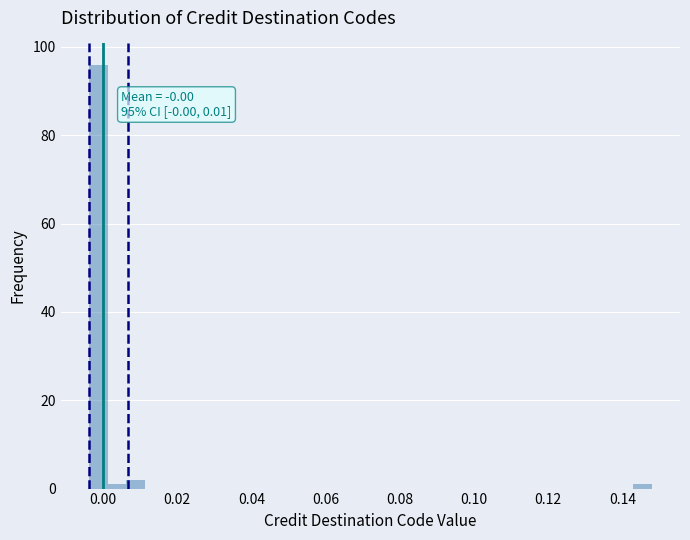

Around what value on the x-axis is the tallest bar? Give the approximate position of its centre, as read against the axis.

-0.002